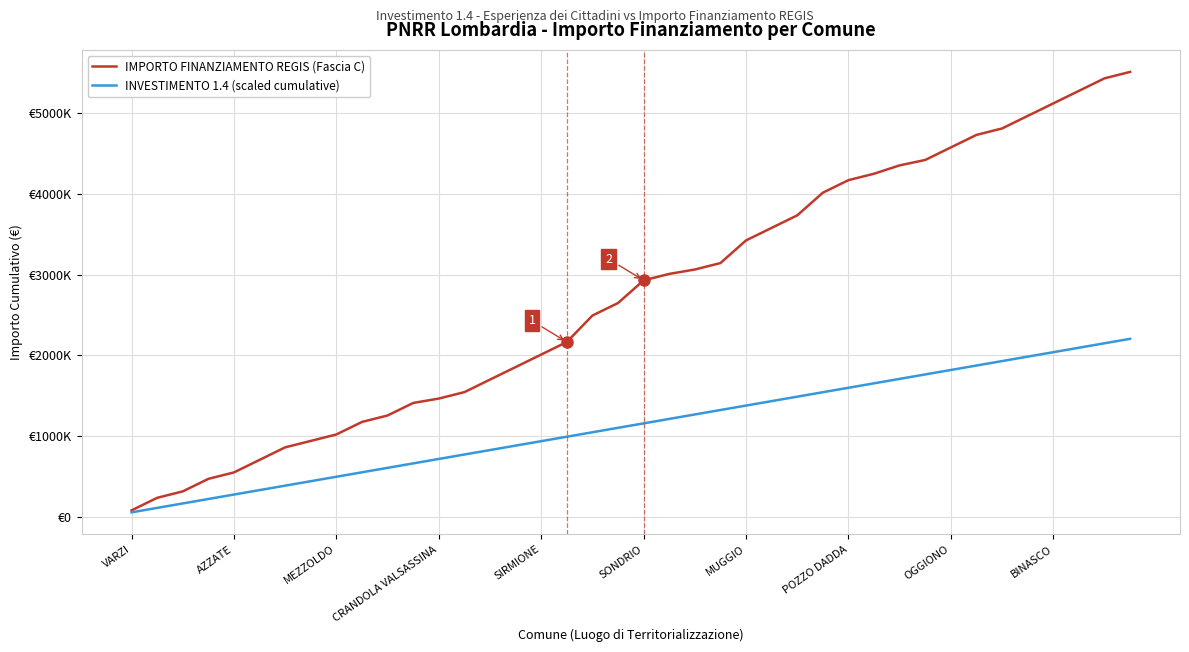

Is this an area chart (filled region under the line)?

No